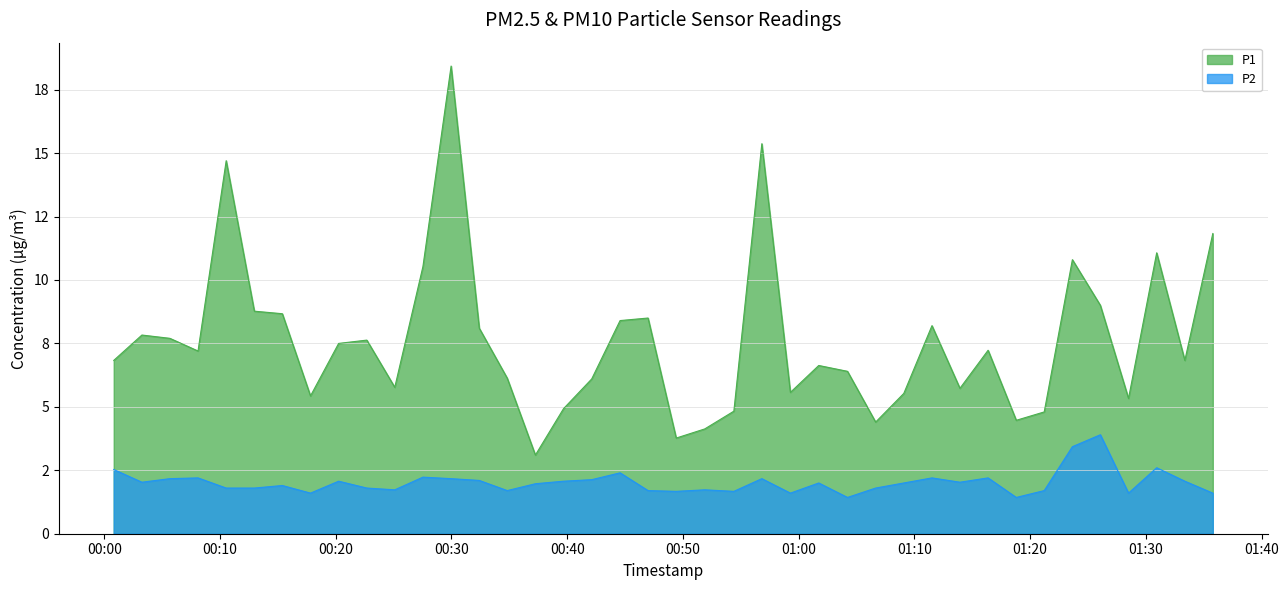

Is the value of P1 at 24 greater than the value of P2 at 13?

Yes